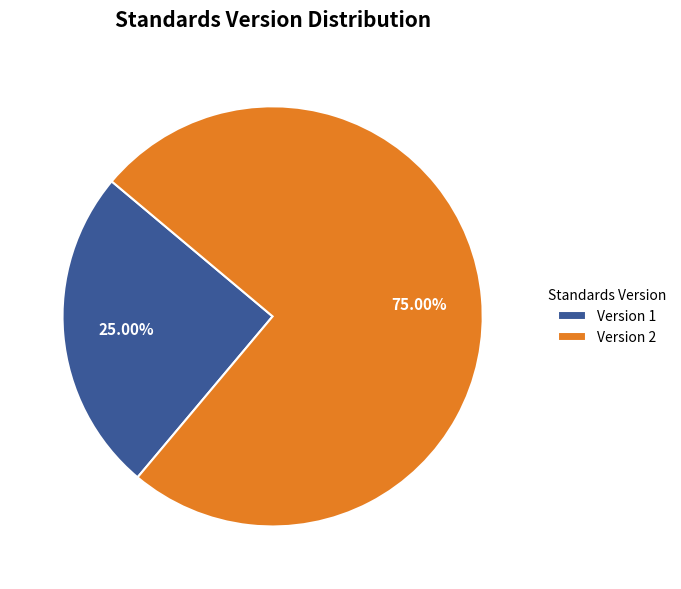

Do Version 1 and Version 2 together represent more than half of the pie?

Yes